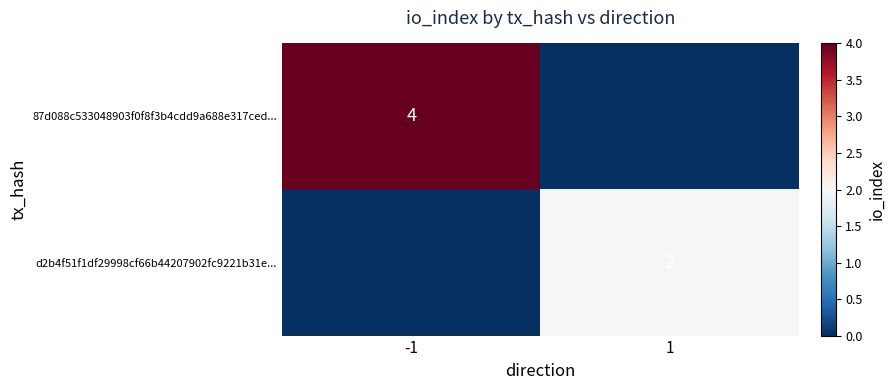

True or false: d2b4f51f1df29998cf66b44207902fc9221b31e... has a value of 2 at 1.

True